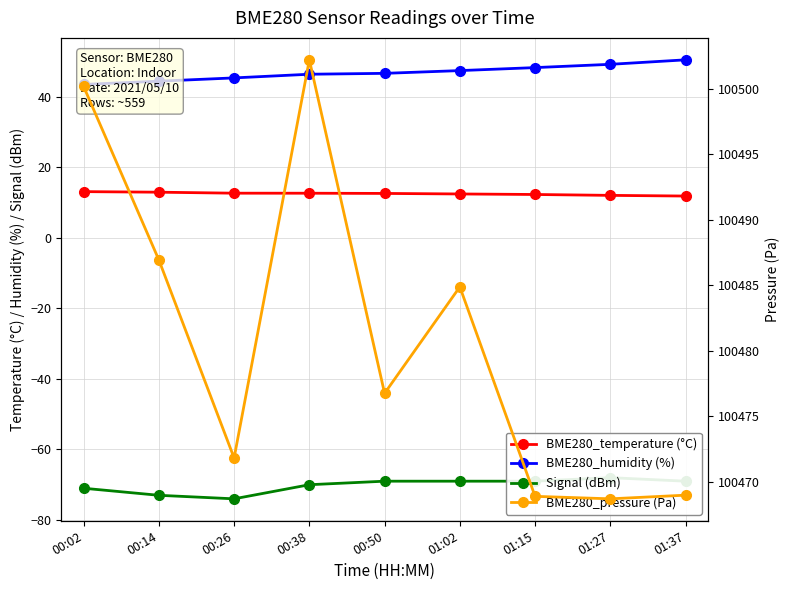

Reading left to right, what are all the values shown in this chart?

BME280_temperature (°C): 13.1	12.9	12.6	12.6	12.6	12.4	12.3	12.0	11.8
BME280_humidity (%): 43.5	44.4	45.3	46.4	46.6	47.4	48.2	49.2	50.4
Signal (dBm): -71.0	-73.0	-74.0	-70.0	-69.0	-69.0	-69.0	-68.0	-69.0
BME280_pressure (Pa): 100500.2	100486.9	100471.8	100502.2	100476.8	100484.9	100468.9	100468.7	100469.0